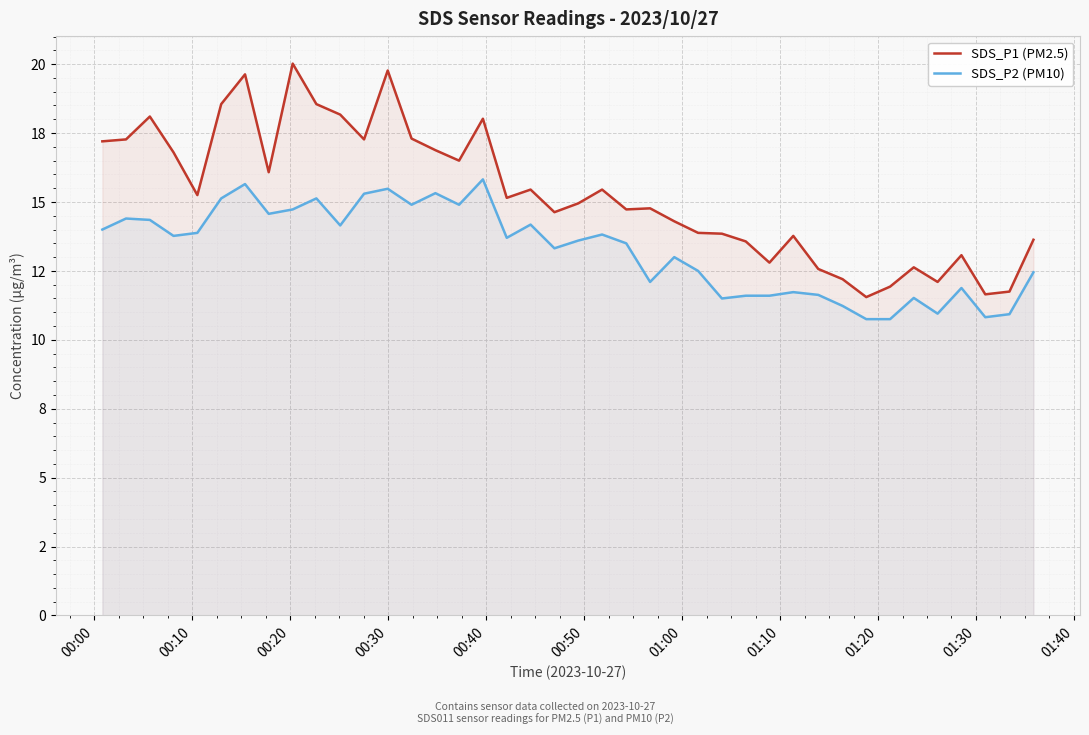

What are all the series names shown in the legend?

SDS_P1 (PM2.5), SDS_P2 (PM10)